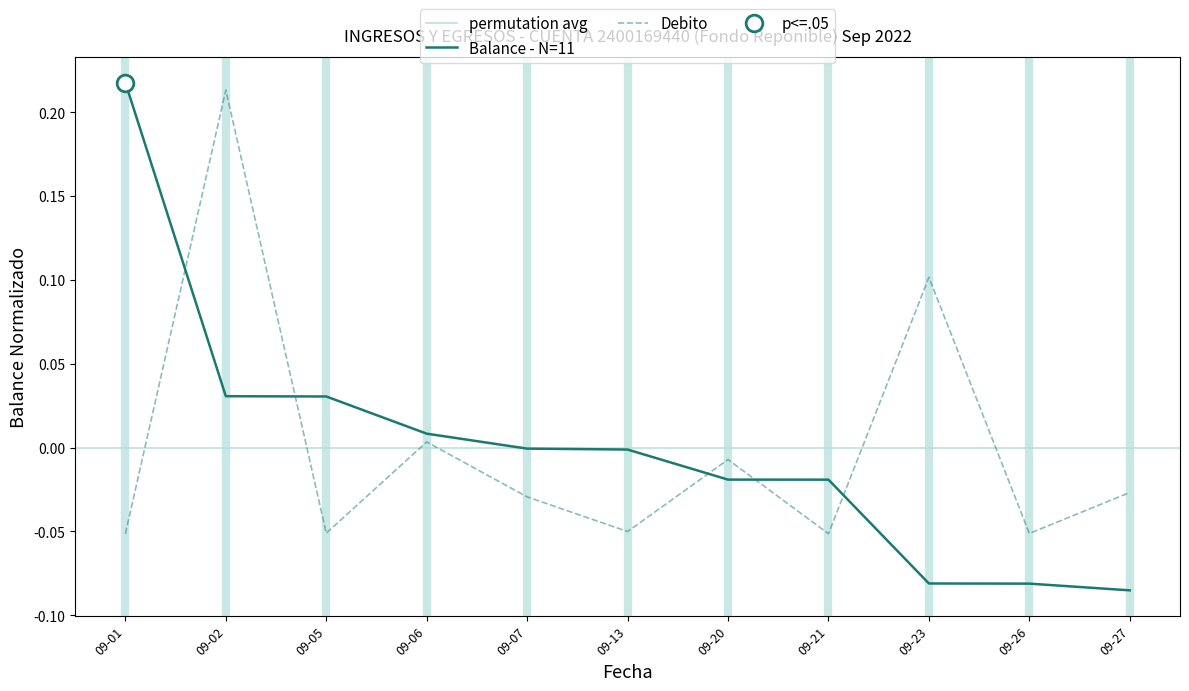

How many data points in Balance are less than 0?

7